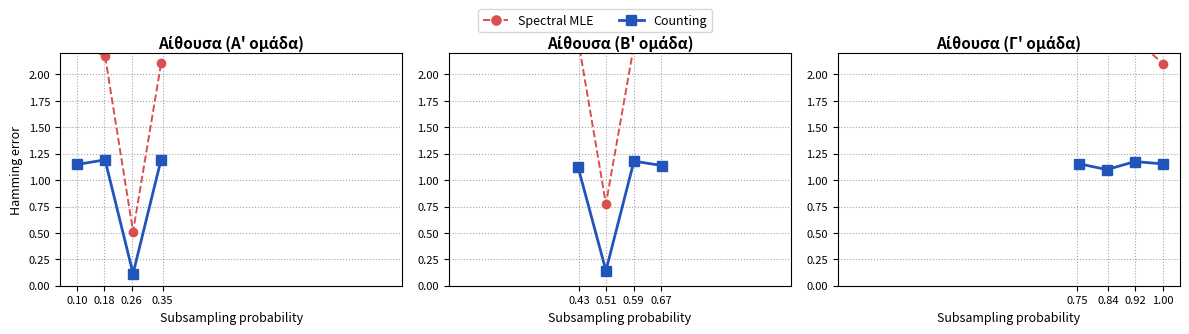

What is the value of the Counting point at the 2nd from the left?

1.1